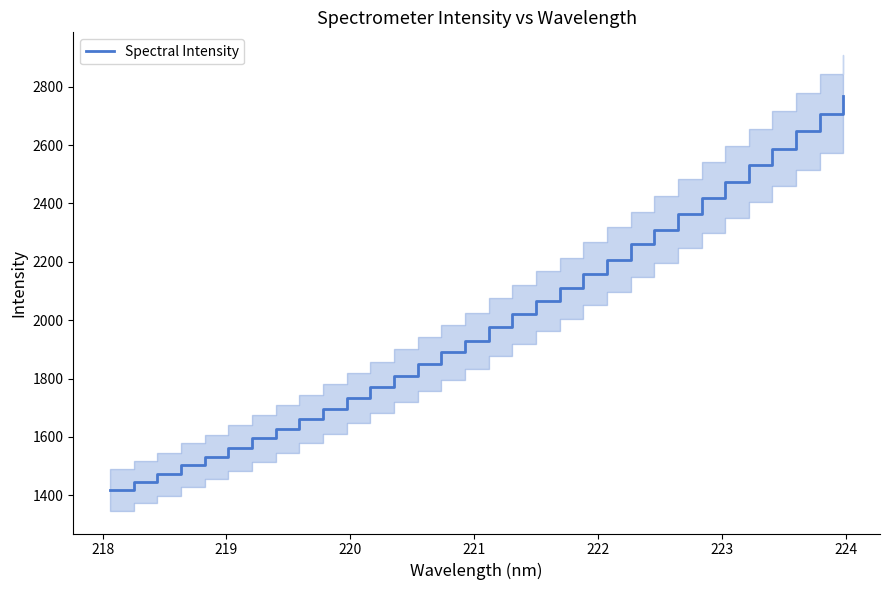

What is the highest value of the Spectral Intensity series?

2769.9